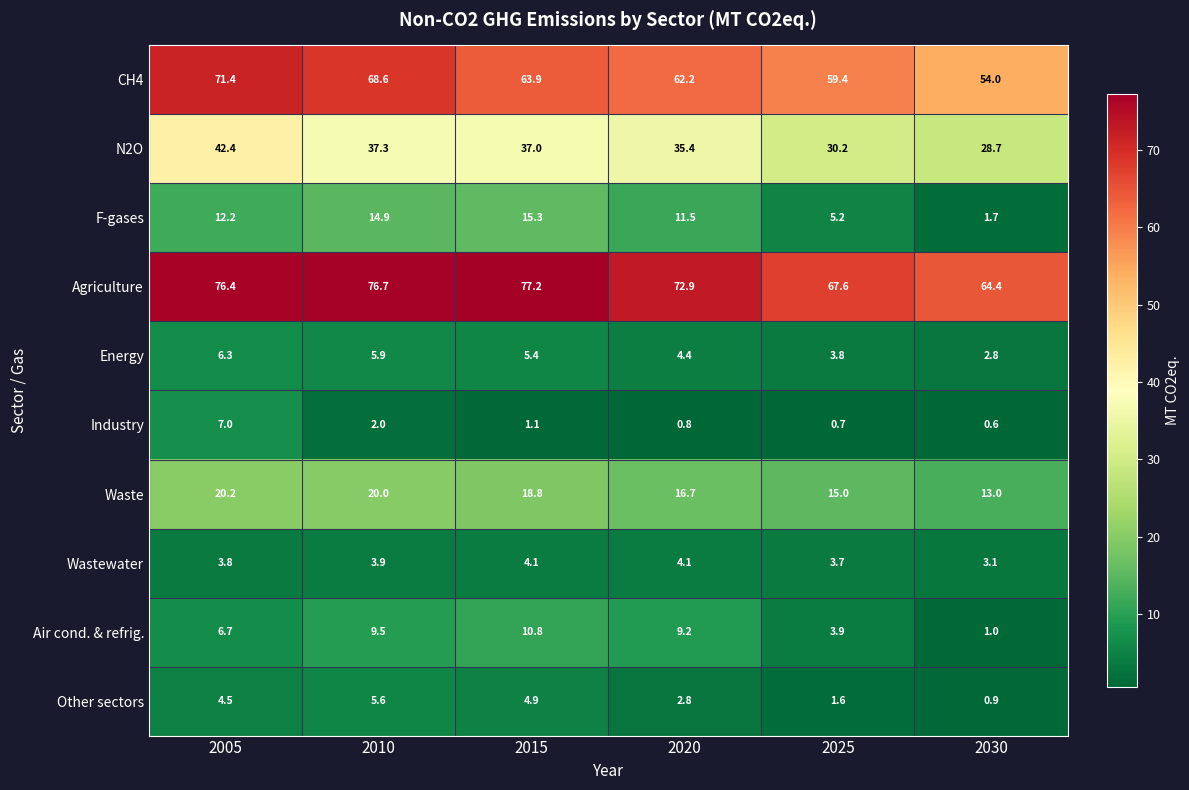

What is the sum of the F-gases values at 2025 and 2005?

17.4